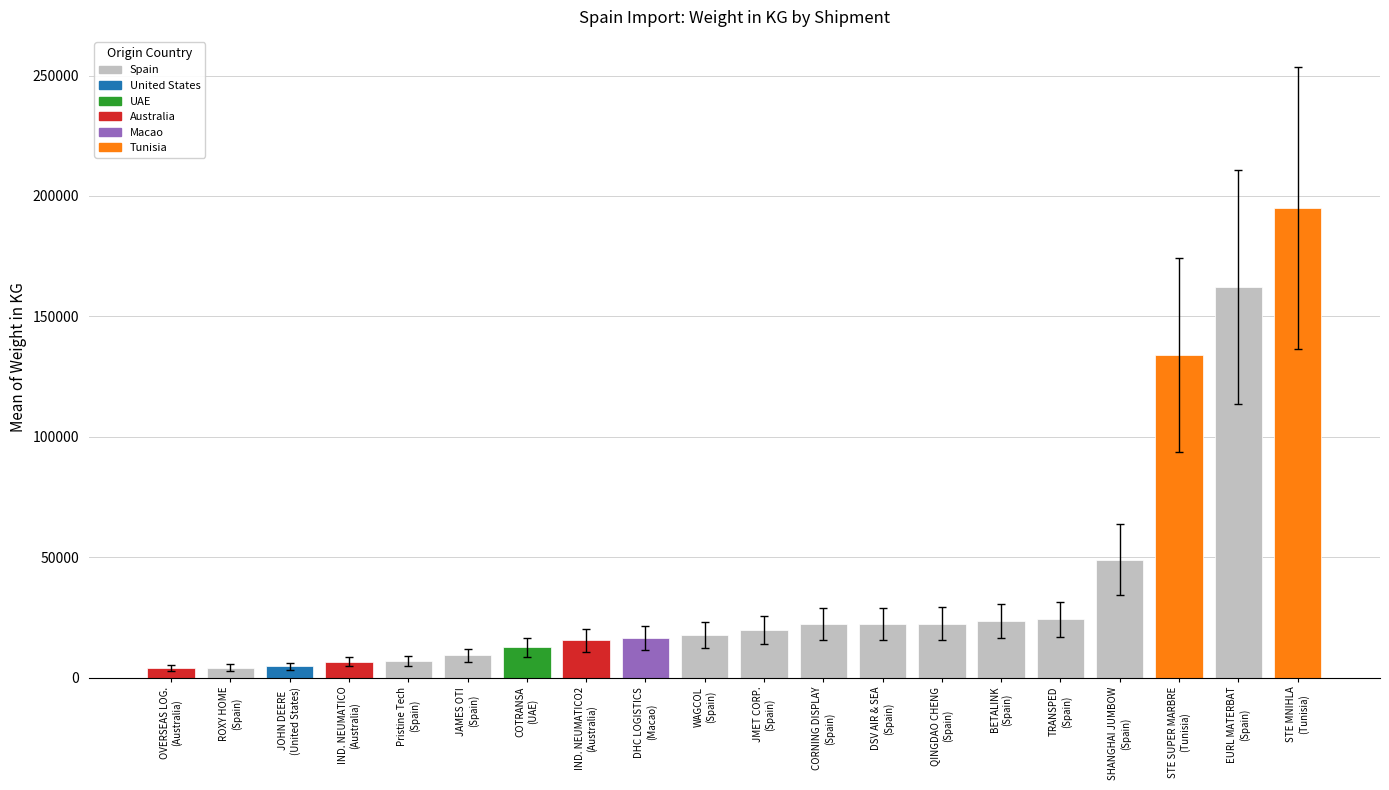

At which category does the chart reach its peak across all series?

STE MNIHLA
(Tunisia)